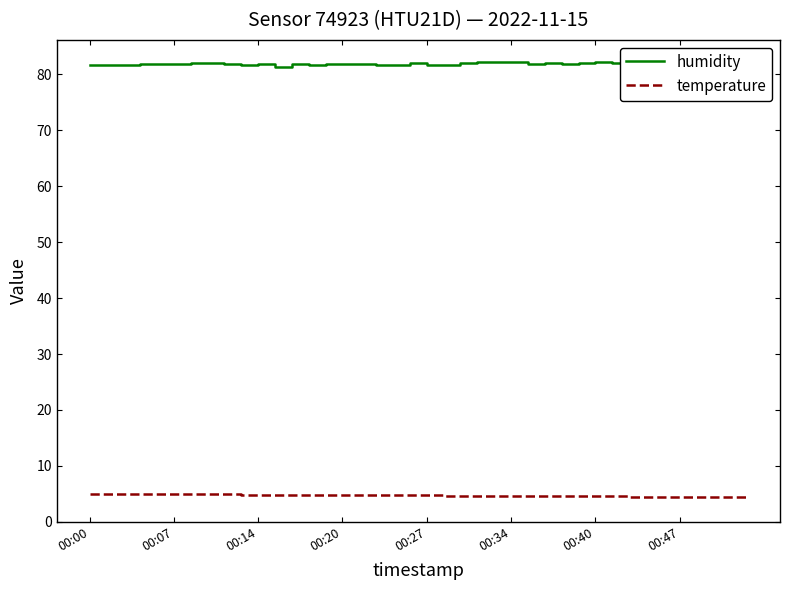

Is it true that temperature equals 1.1 at 00:27?

False